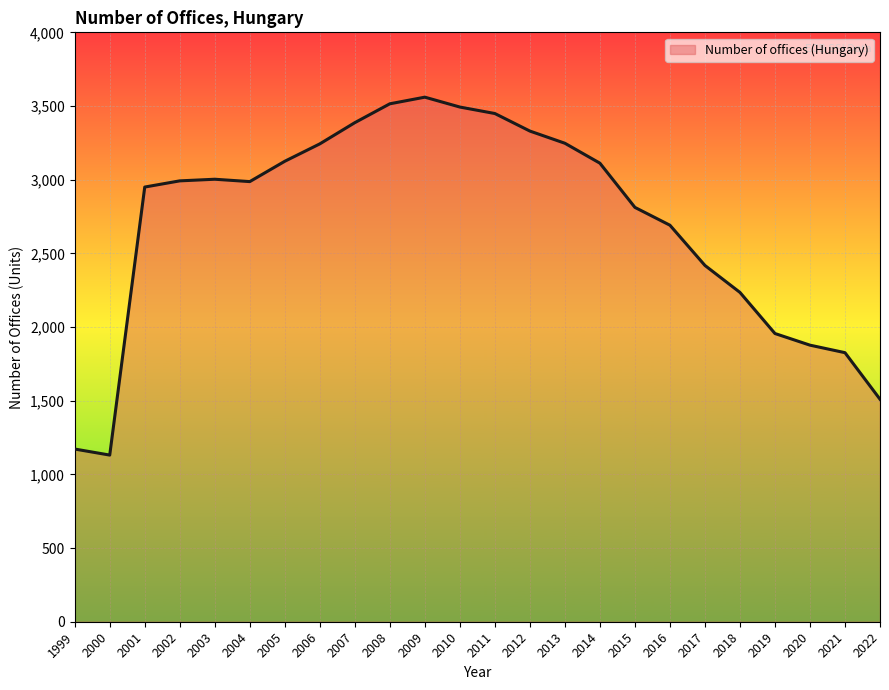

Does the chart have visible grid lines?

Yes